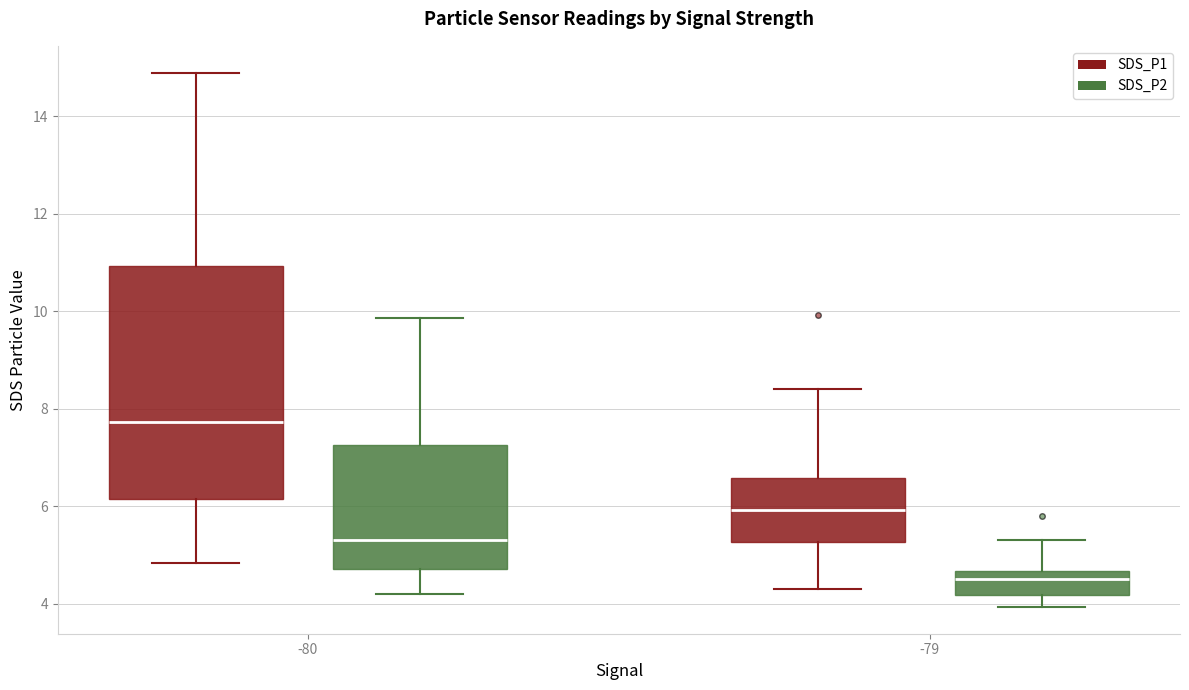

Reading left to right, read every box against the y-axis: the position of its median line, the range the box covers, and the ends of its whiskers. The values are not printed on the chart, so give them approximately, as read against the axis.

-80 (SDS_P1): median 7.8, box 6.2 to 11.0, whiskers 4.8 to 15.0
-80 (SDS_P2): median 5.4, box 4.8 to 7.2, whiskers 4.2 to 9.8
-79 (SDS_P1): median 6.0, box 5.2 to 6.6, whiskers 4.4 to 8.4
-79 (SDS_P2): median 4.6 (just below the box's upper edge), box 4.2 to 4.6, whiskers 4.0 to 5.4